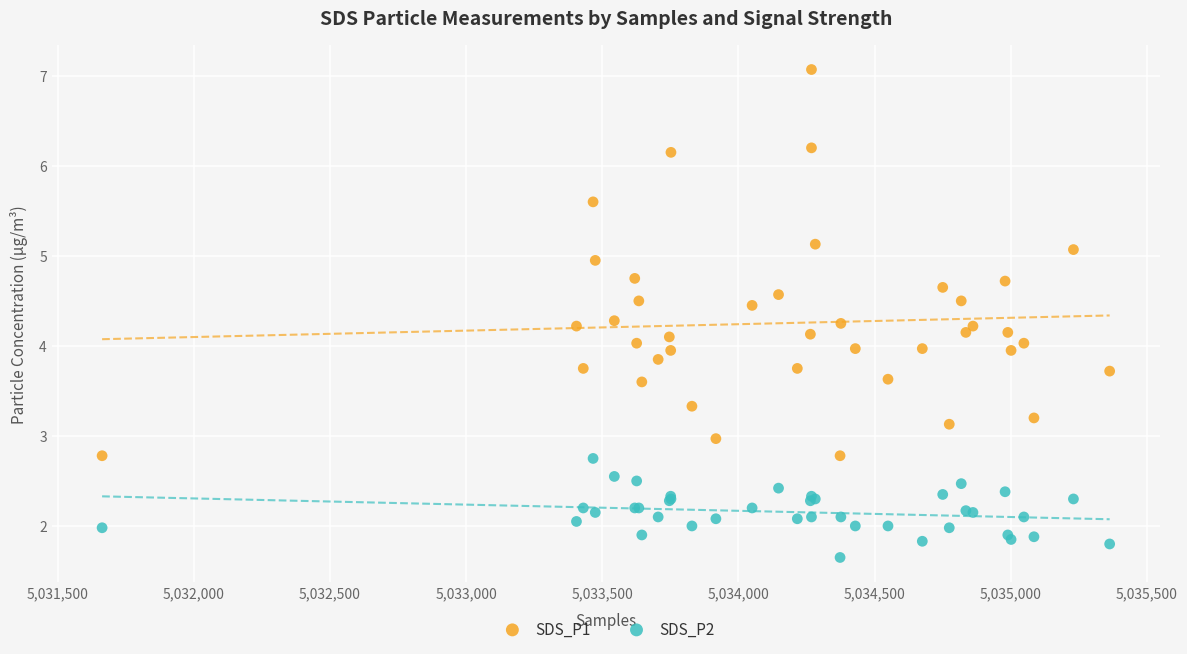

What is the X range (max minus min) for the scatter plot?

3700.0